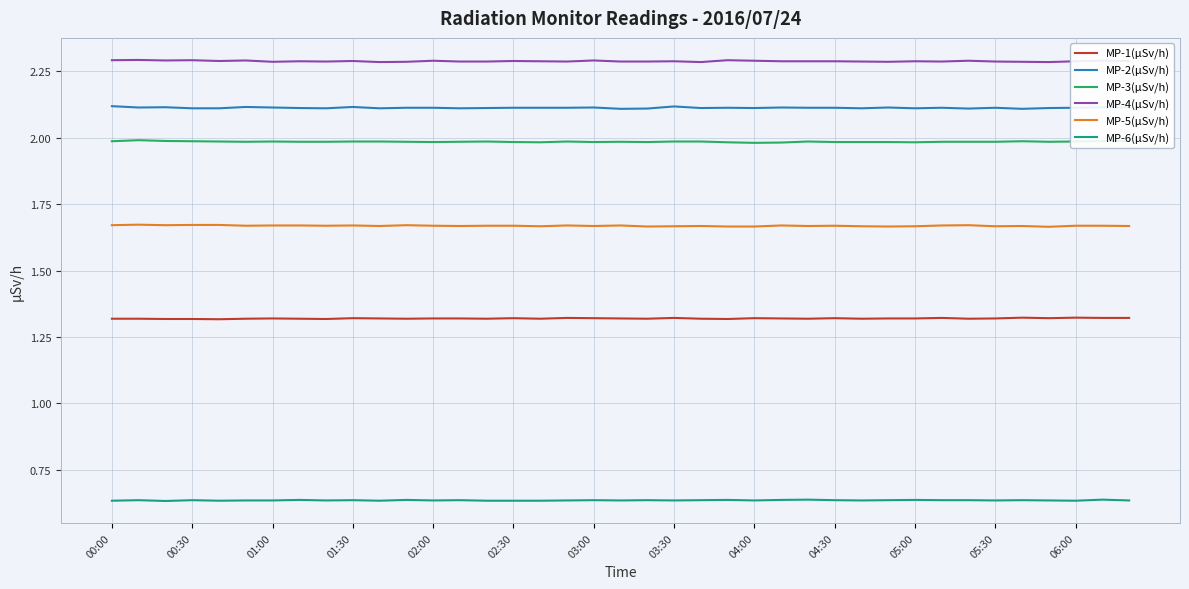

True or false: MP-6(µSv/h) and MP-1(µSv/h) cross at least once.

False